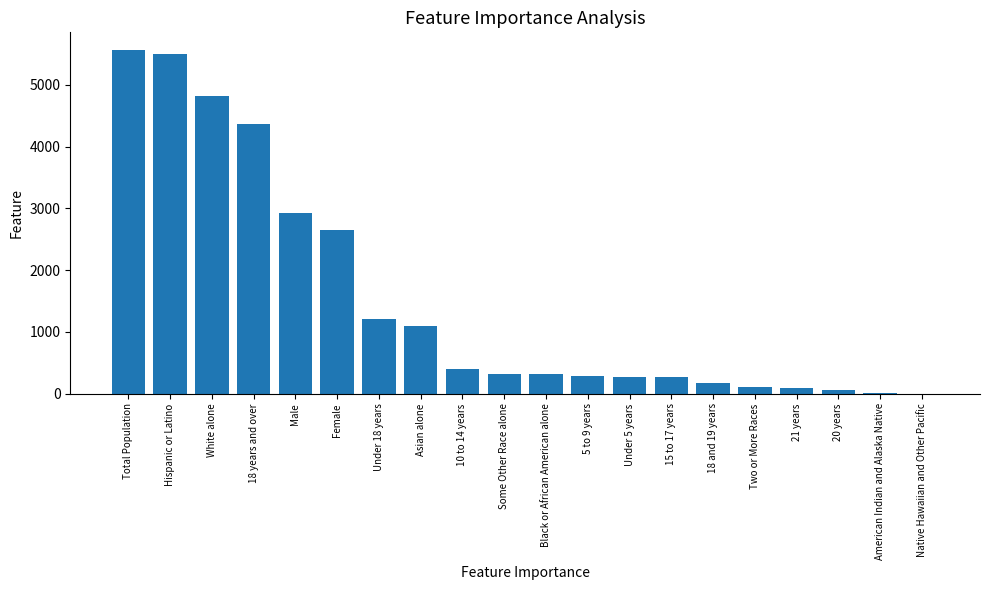

What is the greatest value displayed?

5574